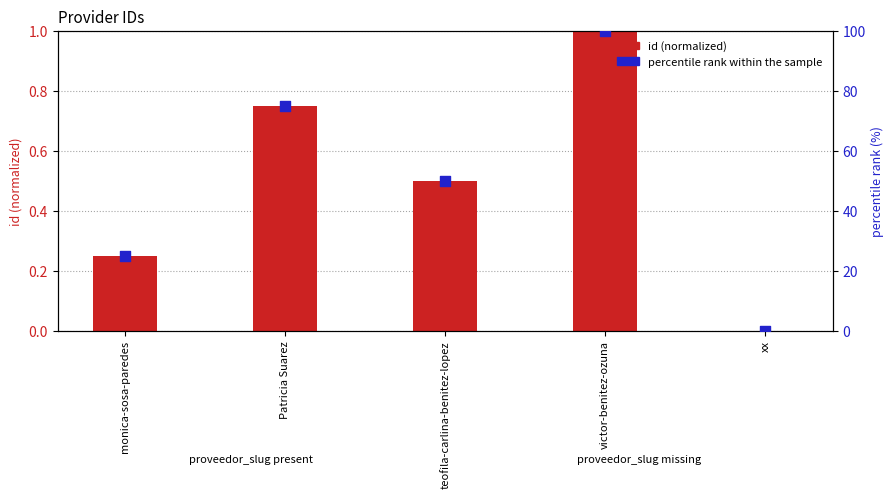

Which series contains the highest Y value?

percentile rank within sample